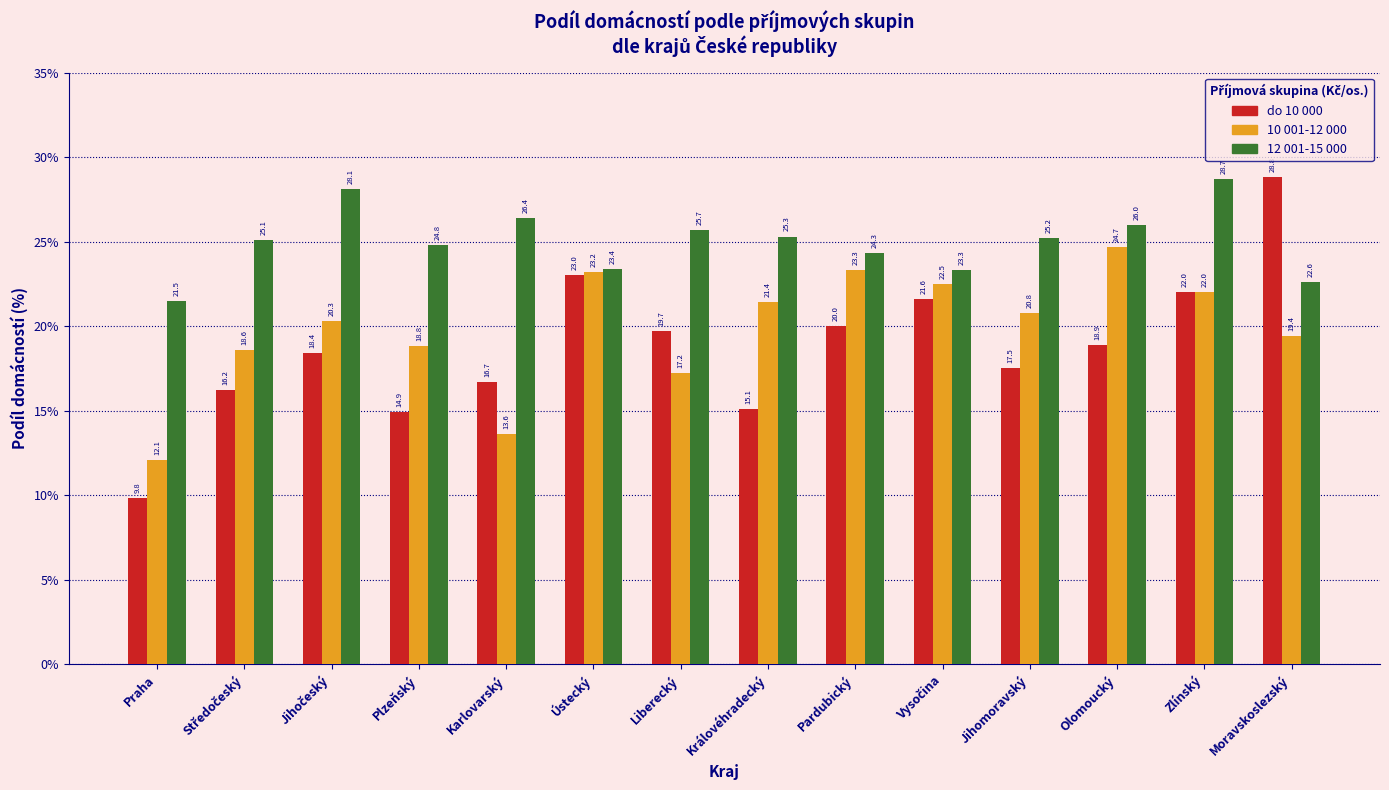

Reading right to left, transcribe all the data shown in this chart.

do 10 000: 28.8	22.0	18.9	17.5	21.6	20.0	15.1	19.7	23.0	16.7	14.9	18.4	16.2	9.8
10 001-12 000: 19.4	22.0	24.7	20.8	22.5	23.3	21.4	17.2	23.2	13.6	18.8	20.3	18.6	12.1
12 001-15 000: 22.6	28.7	26.0	25.2	23.3	24.3	25.3	25.7	23.4	26.4	24.8	28.1	25.1	21.5